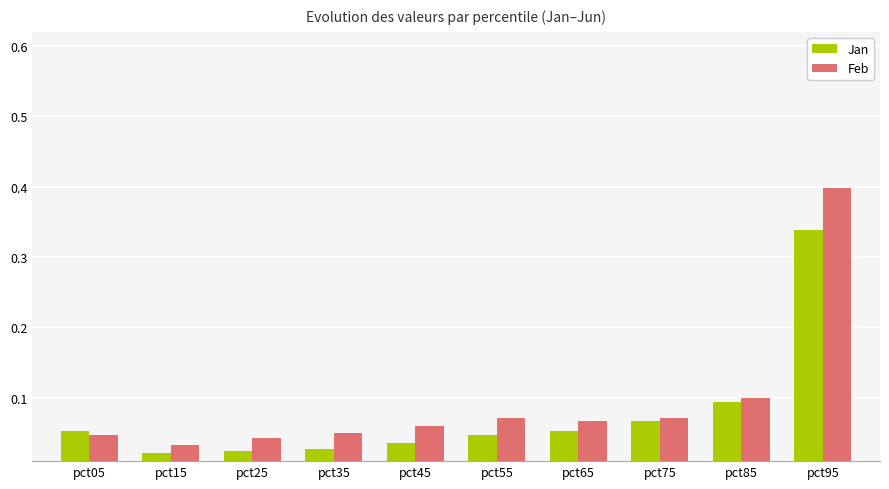

The Feb series shows 0.1 at pct75. True or false?

True